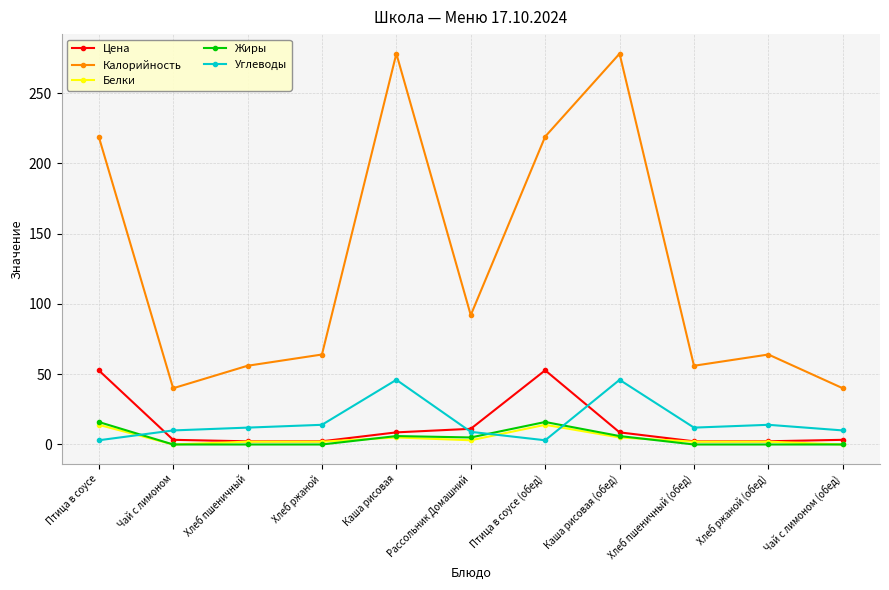

What is the maximum value shown in the chart?

278.0